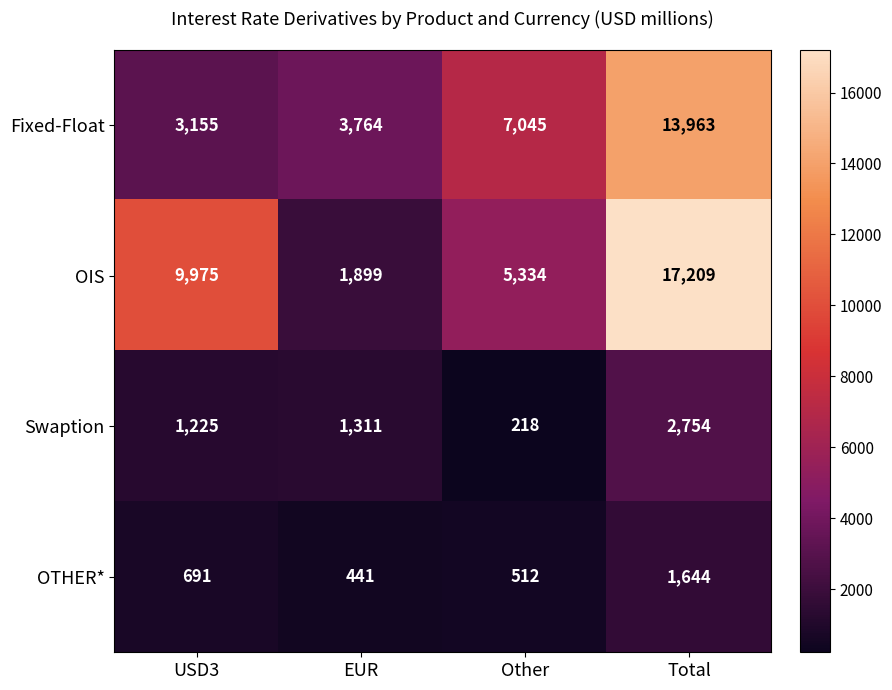

At Total, list the series in order from largest to smallest.

OIS, Fixed-Float, Swaption, OTHER*